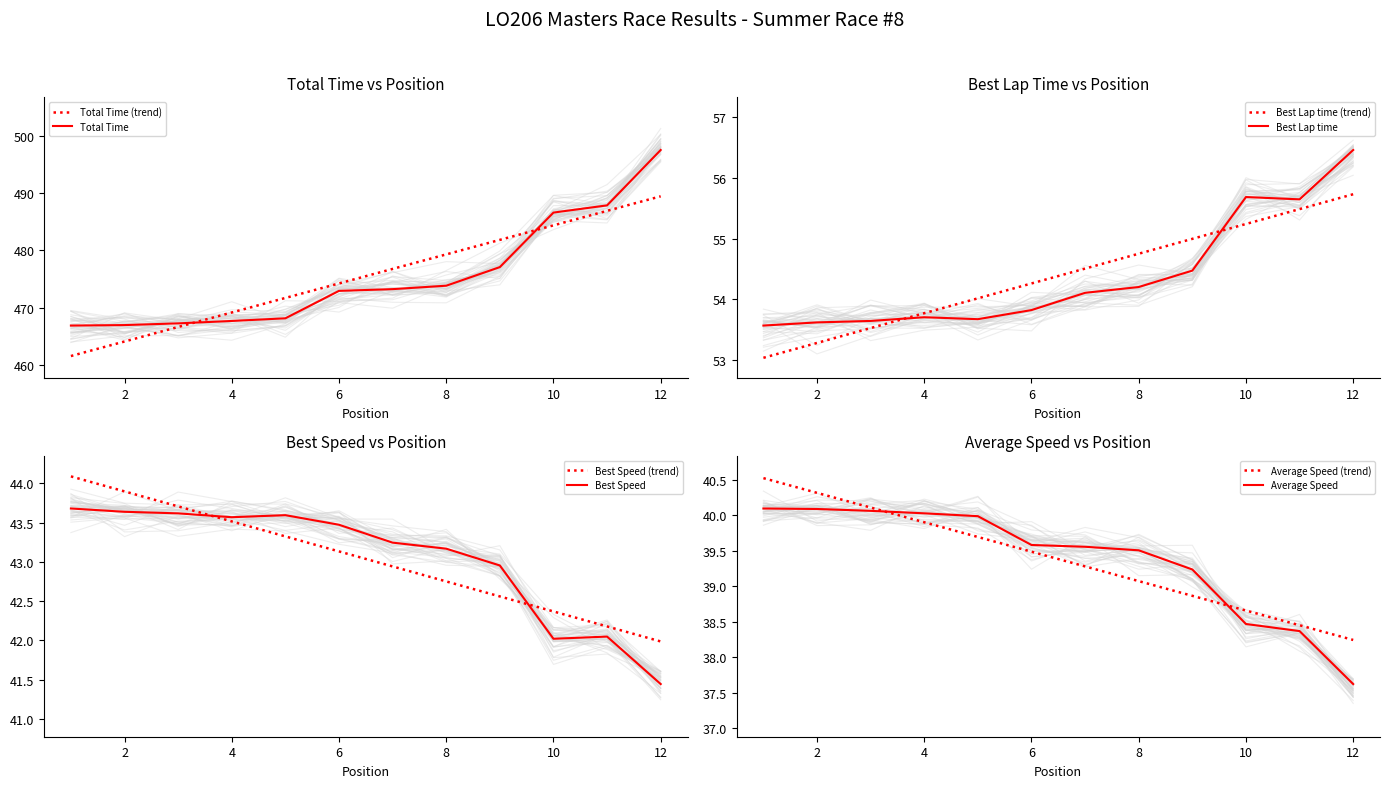

What is the sum of all Total Time values?

5705.8